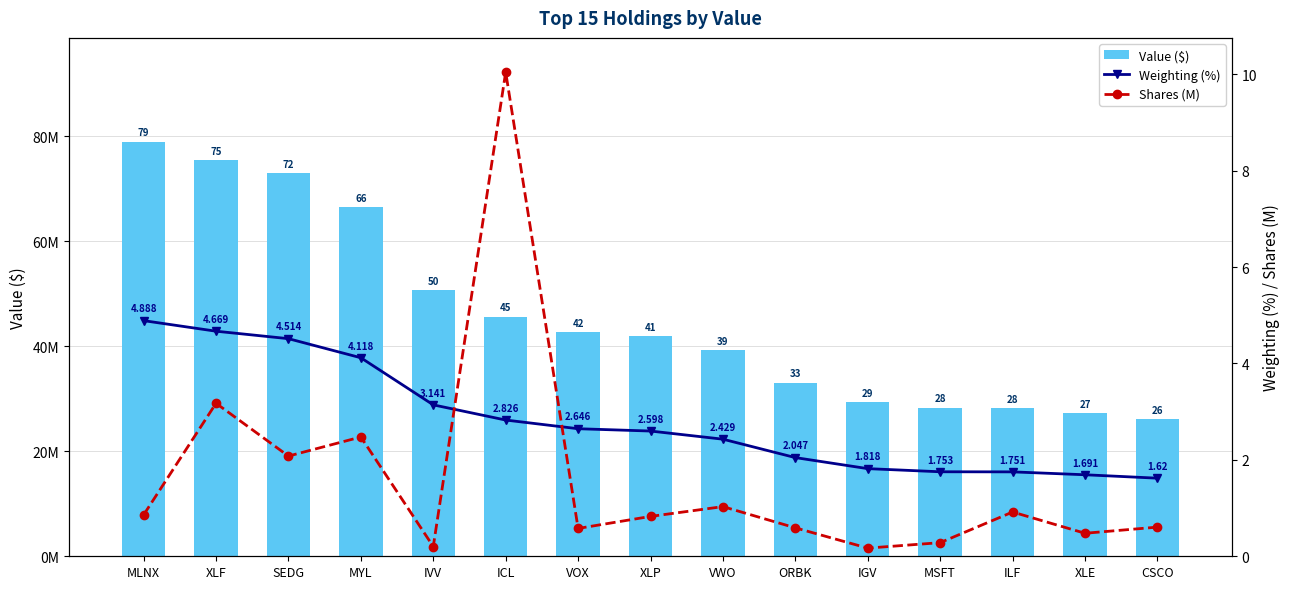

Is it true that Shares (M) equals 1.0 at VWO?

True